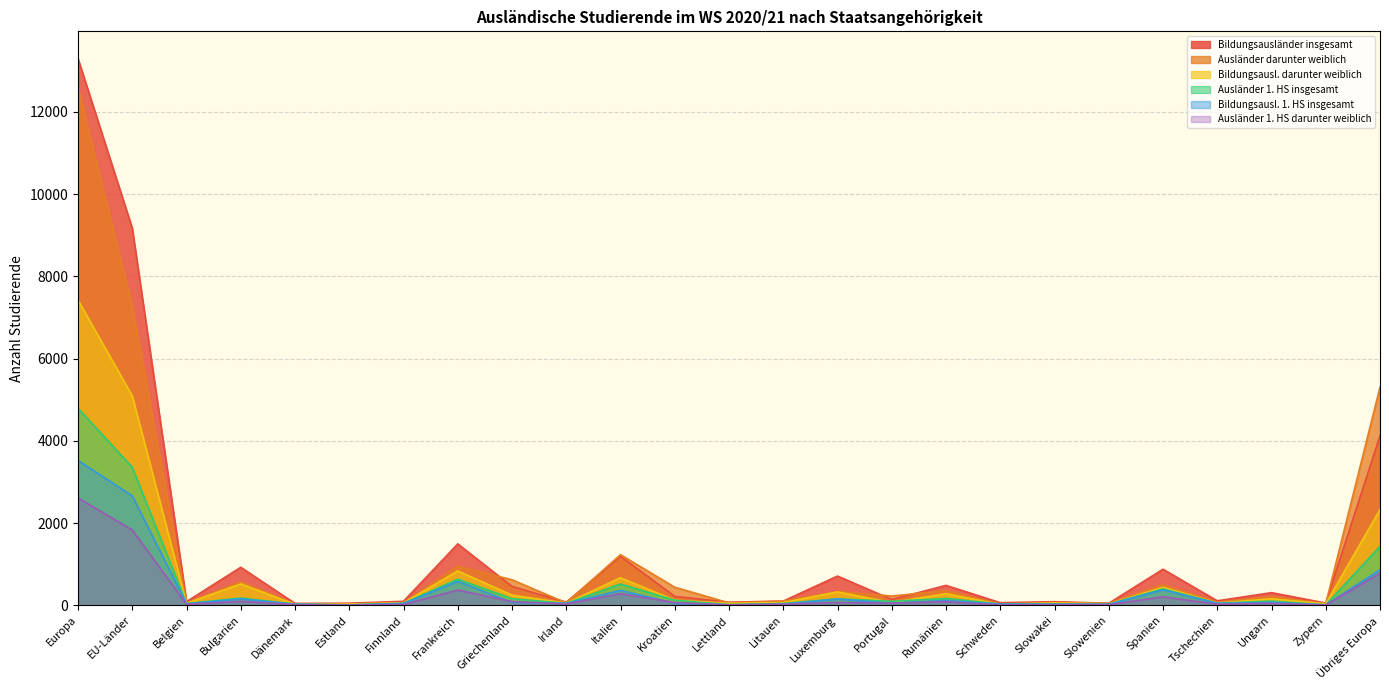

What value does the Bildungsausl. darunter weiblich series have at Portugal?

67